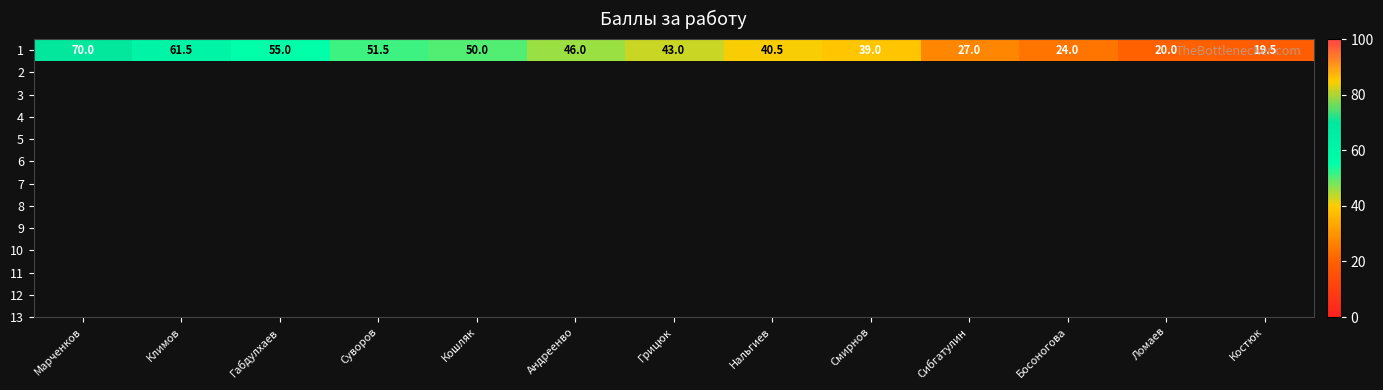

What is the difference between the maximum and minimum values?

50.5